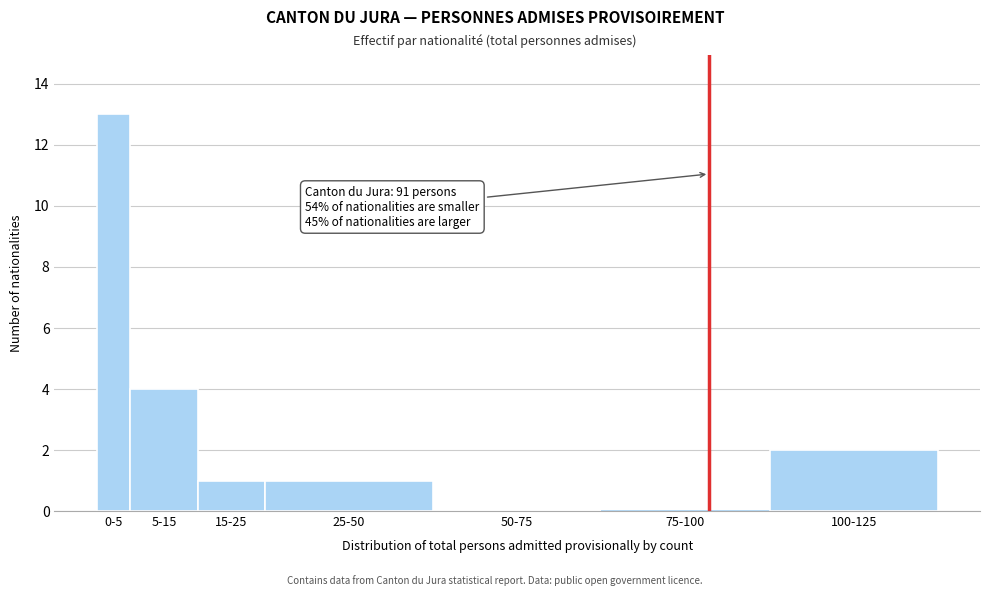

Reading left to right, transcribe all the data shown in this chart.

0-5=13	5-15=4	15-25=1	25-50=1	50-75=0	75-100=0	100-125=2